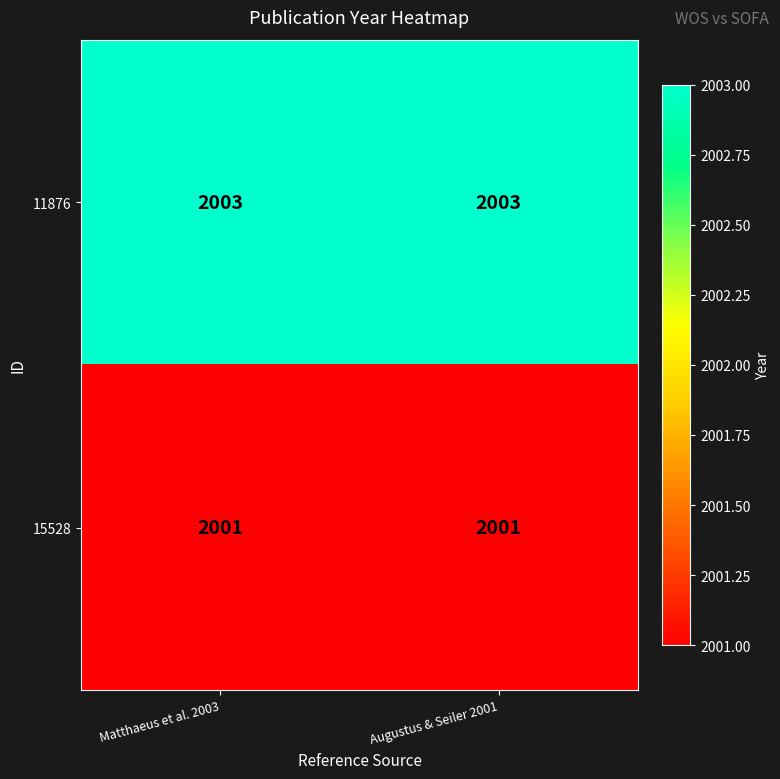

Reading left to right, list all the values displayed in this chart.

11876: Matthaeus et al. 2003=2003	Augustus & Seiler 2001=2003
15528: Matthaeus et al. 2003=2001	Augustus & Seiler 2001=2001